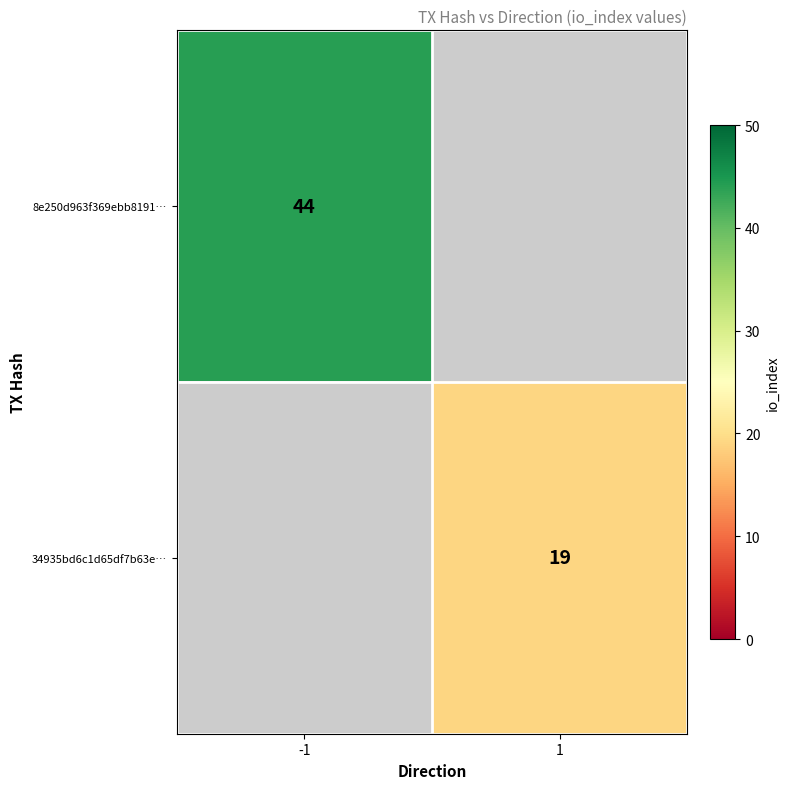

The value of 8e250d963f369ebb8191… at -1 is 77. True or false?

False